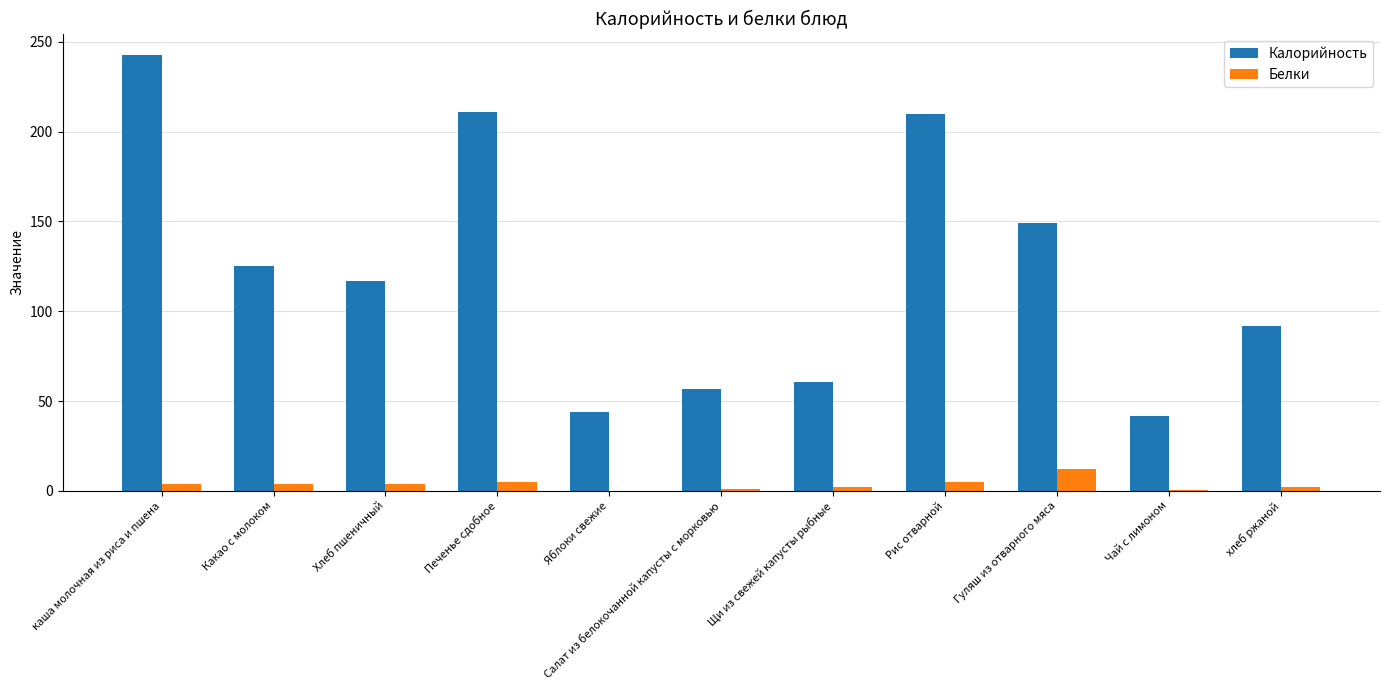

Between Яблоки свежие and Рис отварной, which series saw the biggest shift?

Калорийность